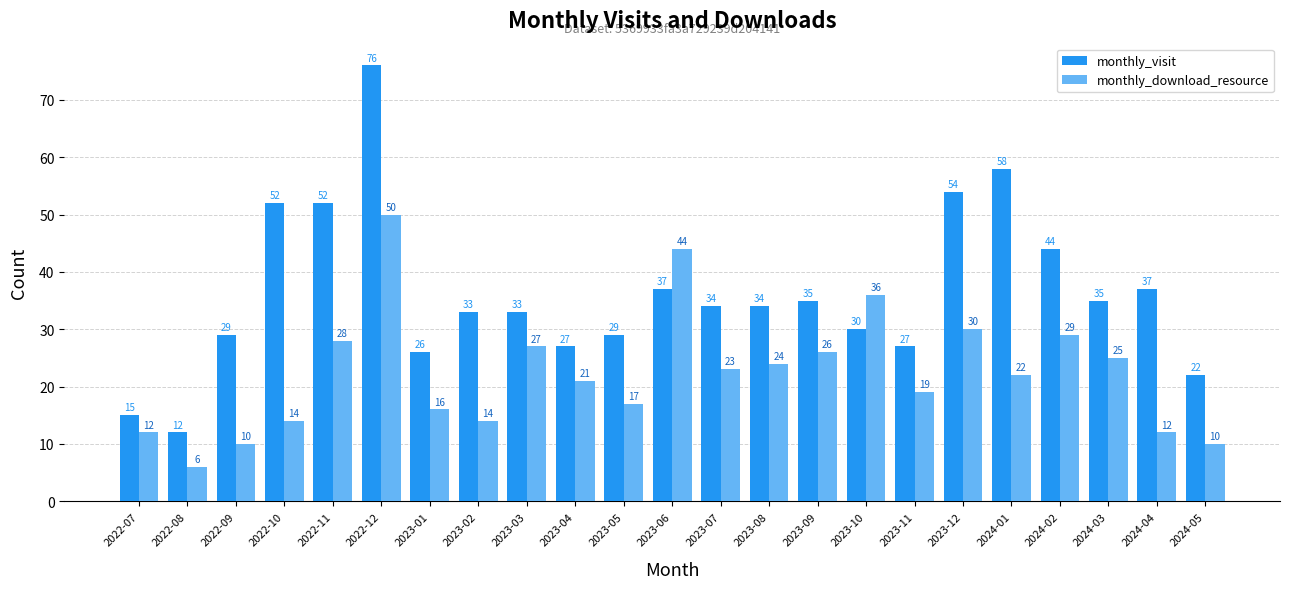

Read the monthly_download_resource value at 2023-07.

23